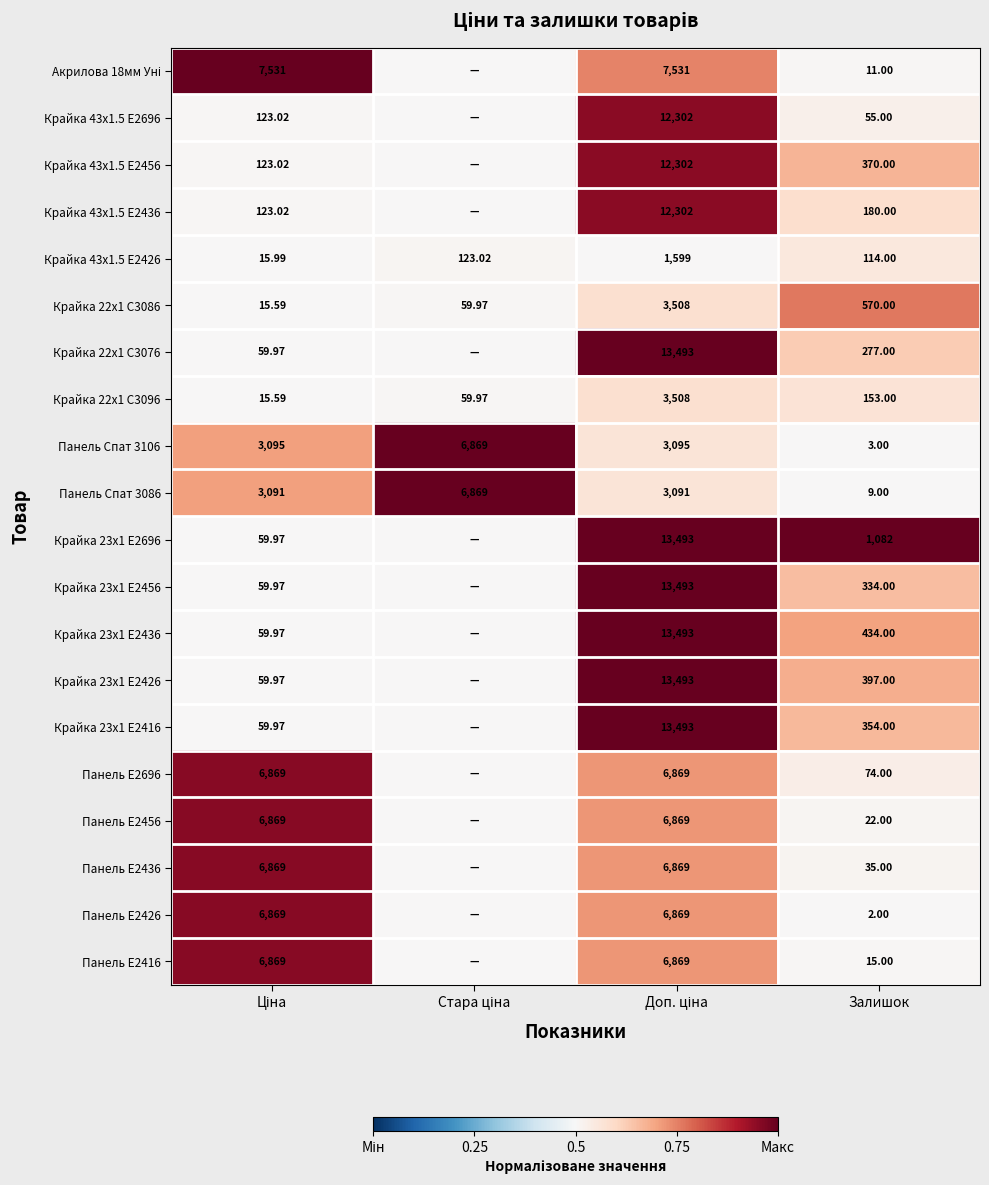

The Крайка 43x1.5 E2426 series shows 0.3 at Ціна. True or false?

False